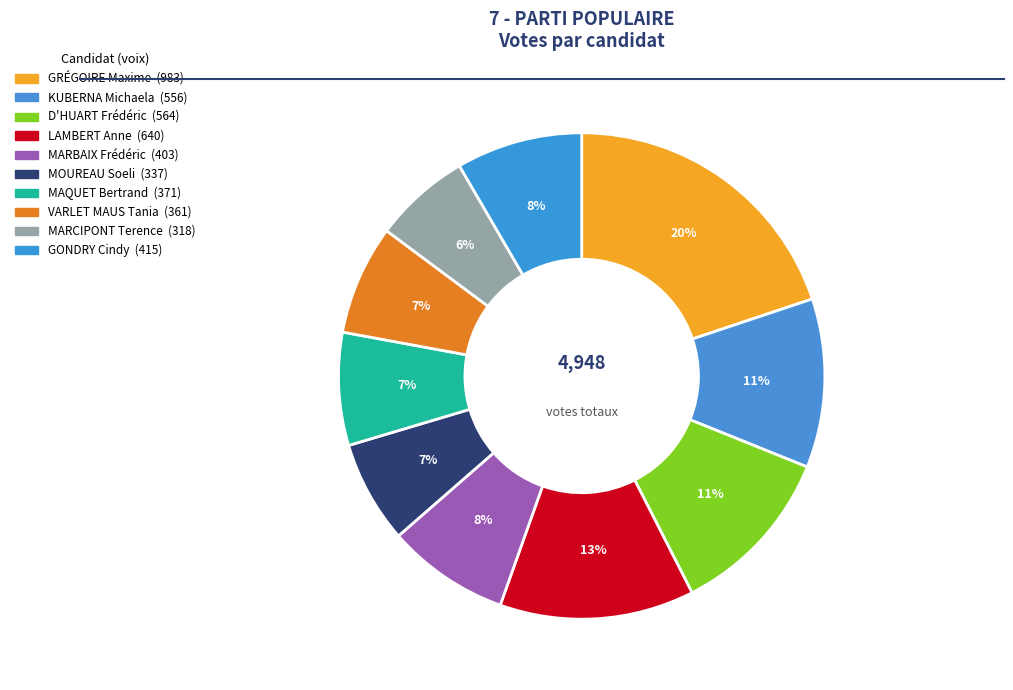

Count the number of slices in the pie.

10